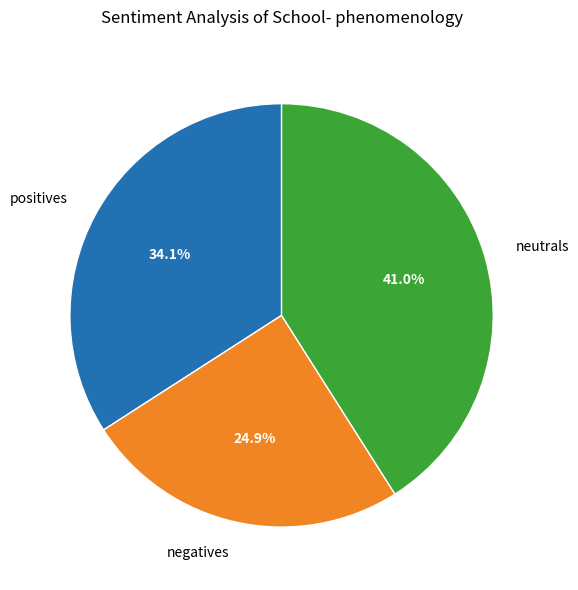

Between negatives and positives, which is larger?

positives